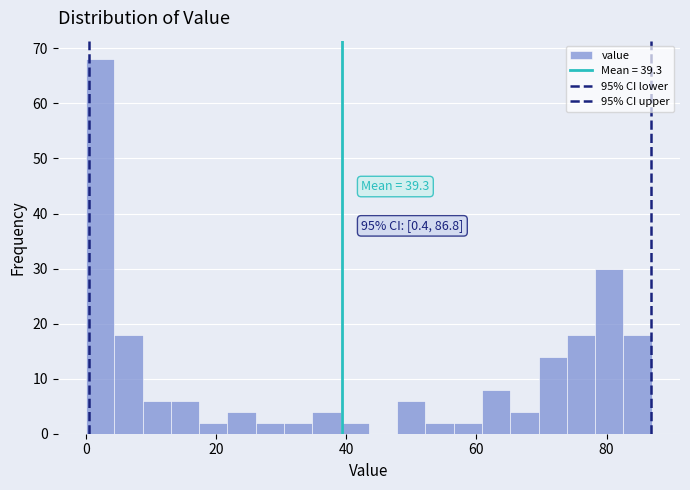

Around what value on the x-axis is the tallest bar? Give the approximate position of its centre, as read against the axis.

2